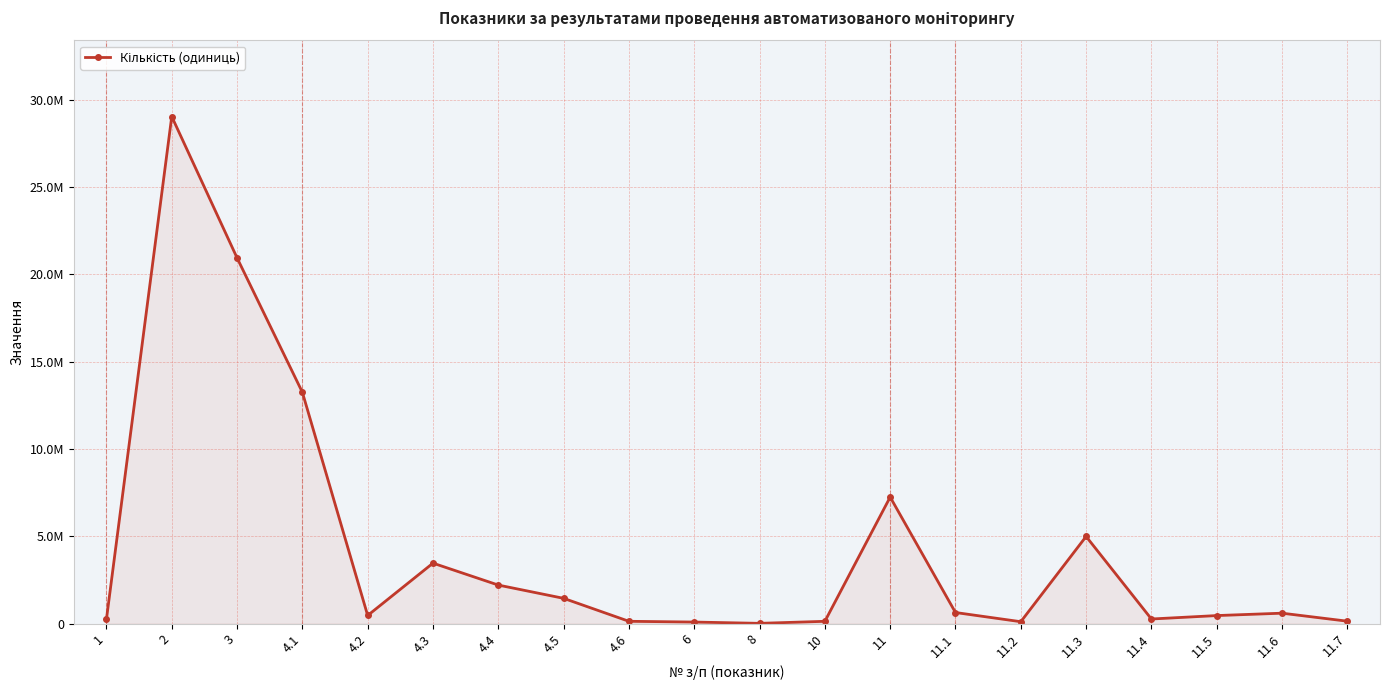

Which has a higher value, 11.6 or 11.3?

11.3